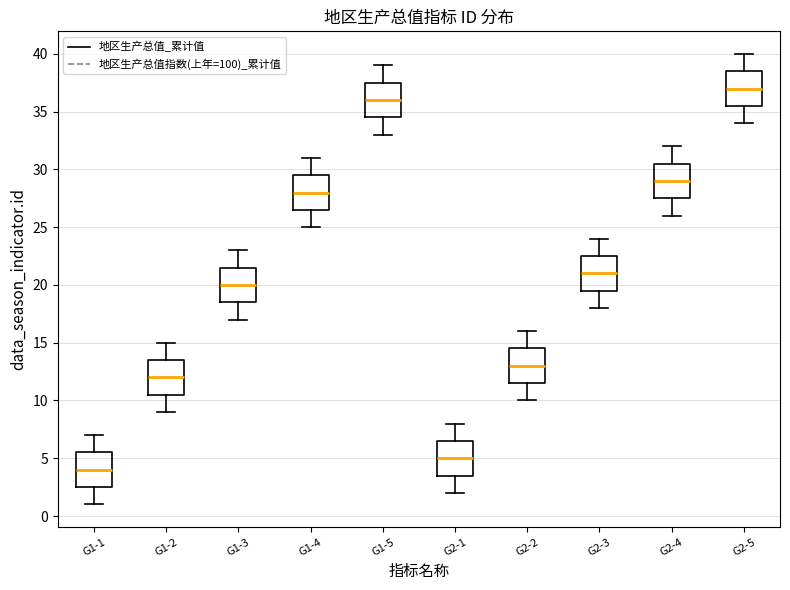

Reading left to right, transcribe this box plot: for each box, give where its median line is, the range the box spans, and where its two whiskers end, as read against the y-axis. The values are not printed on the chart, so give them approximately, as read against the axis.

G1-1: median 4.0, box 2.5 to 5.5, whiskers 1.0 to 7.0
G1-2: median 12.0, box 10.5 to 13.5, whiskers 9.0 to 15.0
G1-3: median 20.0, box 18.5 to 21.5, whiskers 17.0 to 23.0
G1-4: median 28.0, box 26.5 to 29.5, whiskers 25.0 to 31.0
G1-5: median 36.0, box 34.5 to 37.5, whiskers 33.0 to 39.0
G2-1: median 5.0, box 3.5 to 6.5, whiskers 2.0 to 8.0
G2-2: median 13.0, box 11.5 to 14.5, whiskers 10.0 to 16.0
G2-3: median 21.0, box 19.5 to 22.5, whiskers 18.0 to 24.0
G2-4: median 29.0, box 27.5 to 30.5, whiskers 26.0 to 32.0
G2-5: median 37.0, box 35.5 to 38.5, whiskers 34.0 to 40.0